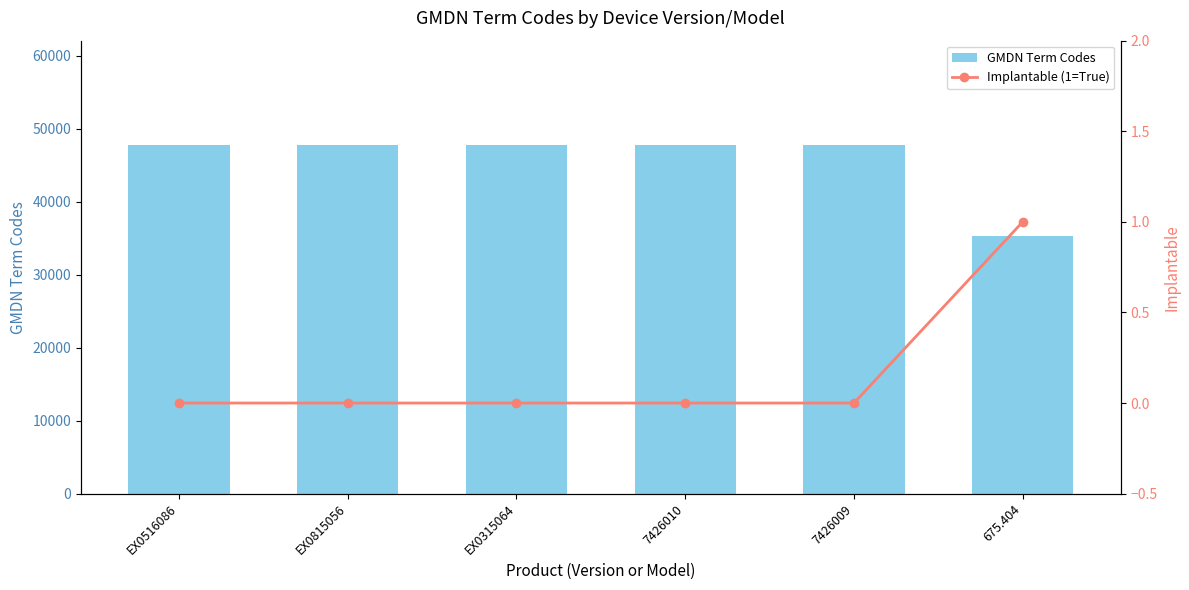

What is the difference between the maximum and minimum values in the GMDN Term Codes series?

12470